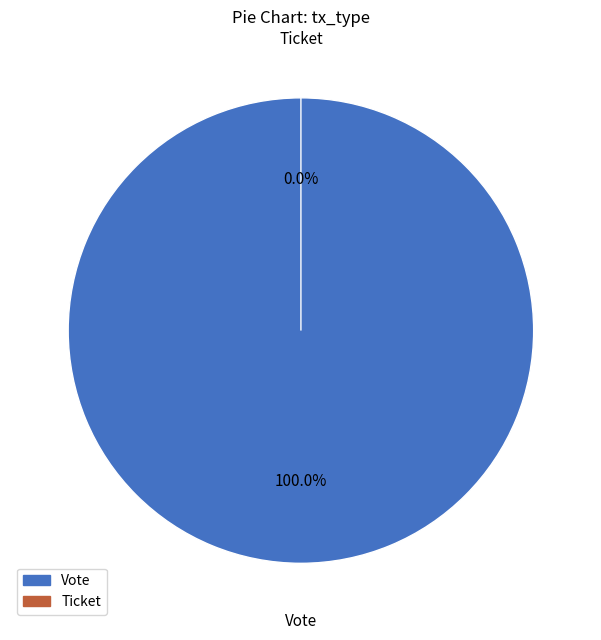

The Vote slice represents 100% of the pie. True or false?

True